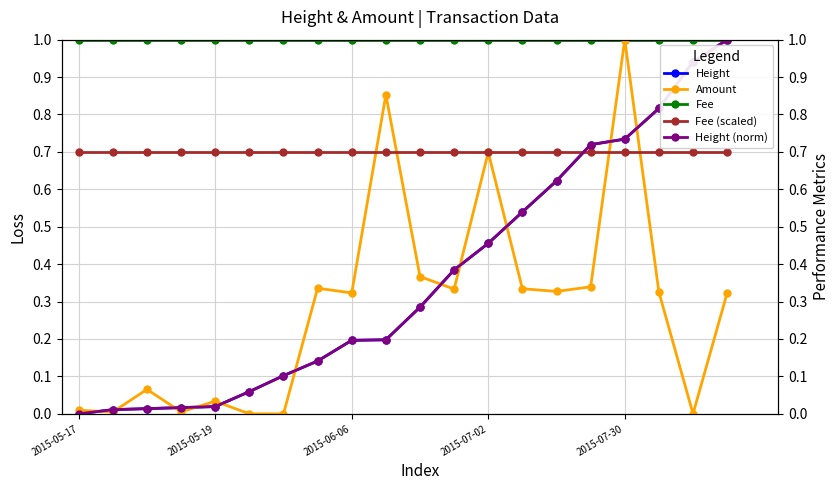

At which label is Amount closest to 0?

5